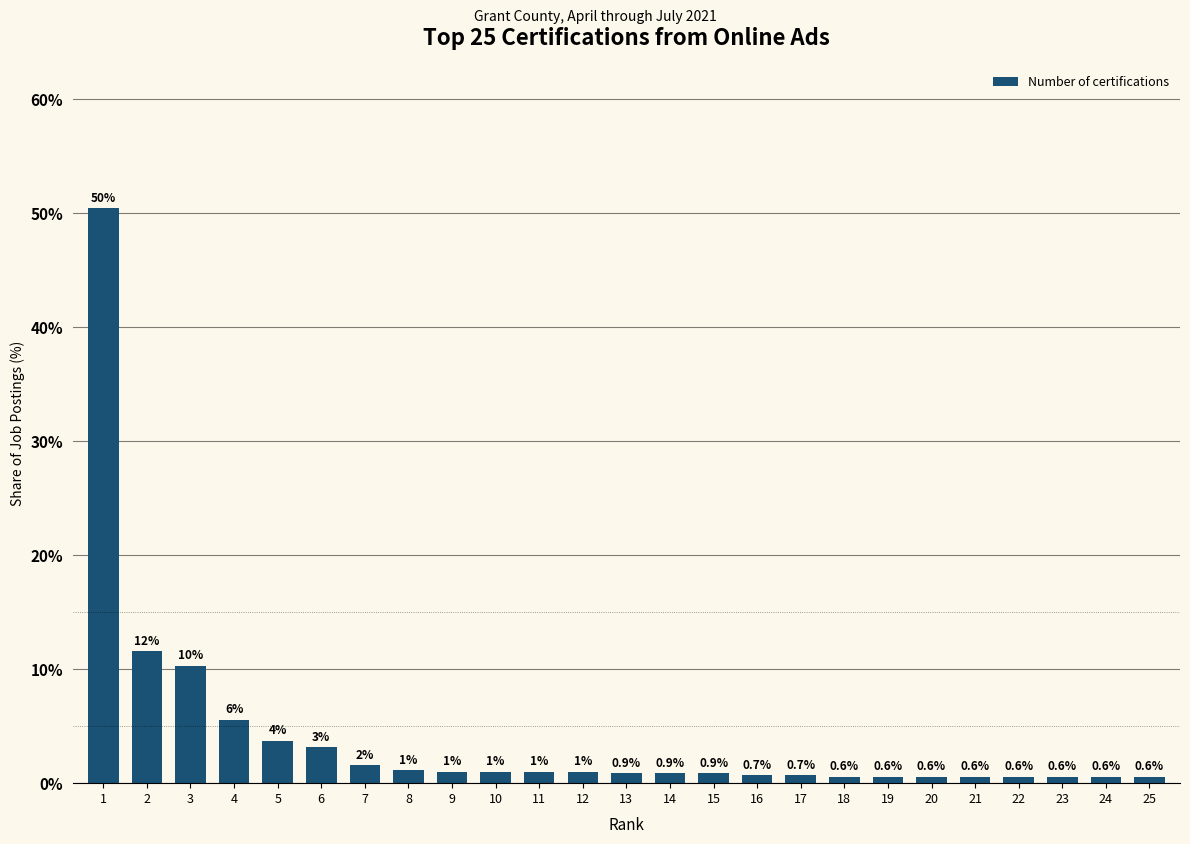

What is the difference between the values at 4 and 25?

5.0